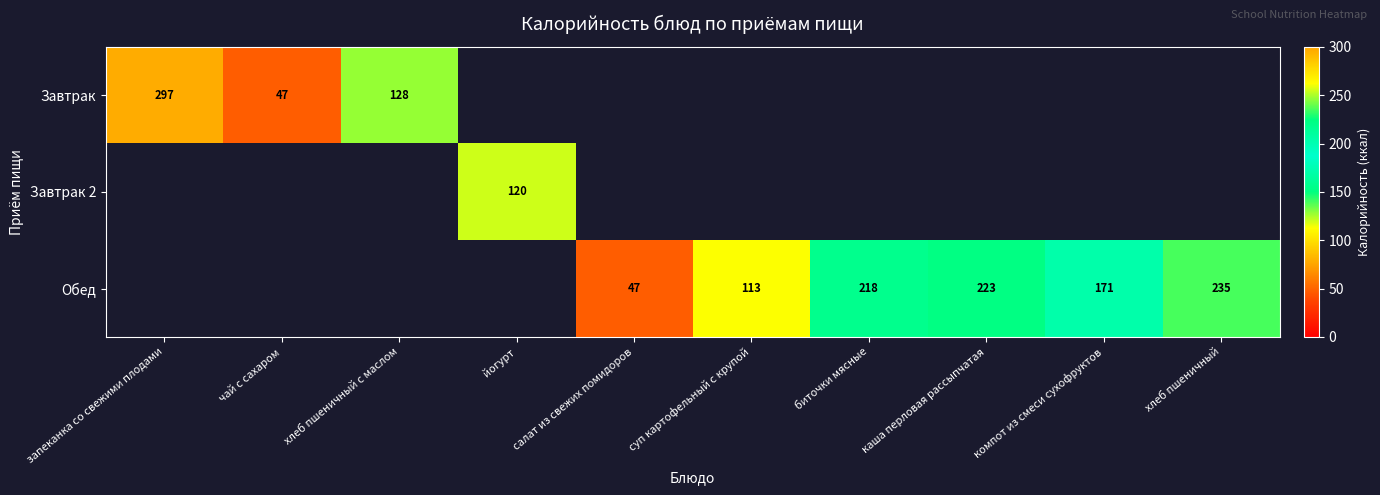

Is it true that Завтрак equals 27 at чай с сахаром?

False